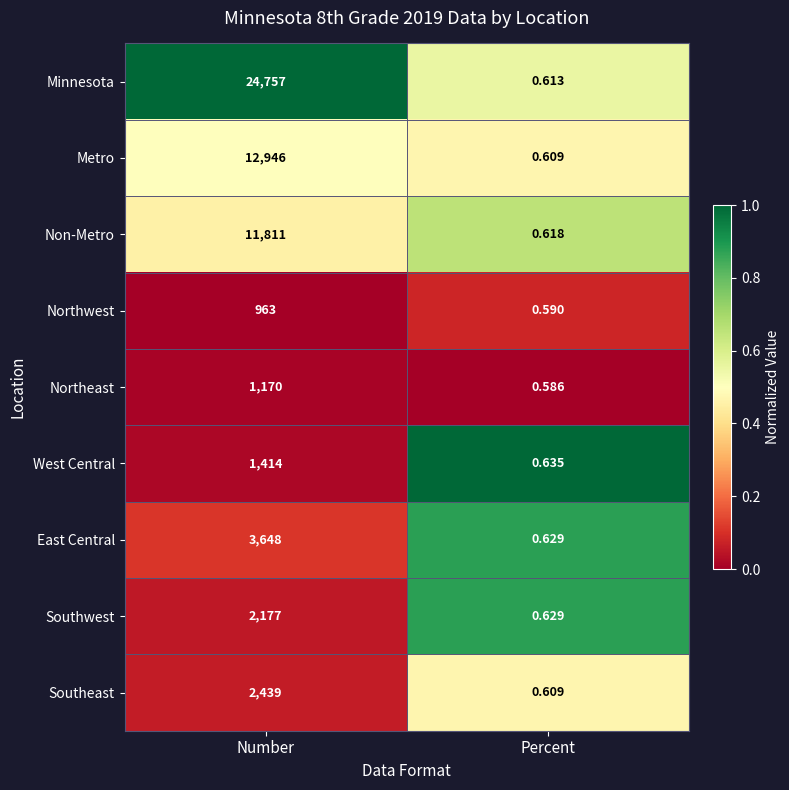

At which category is the sum across all series the highest?

Number